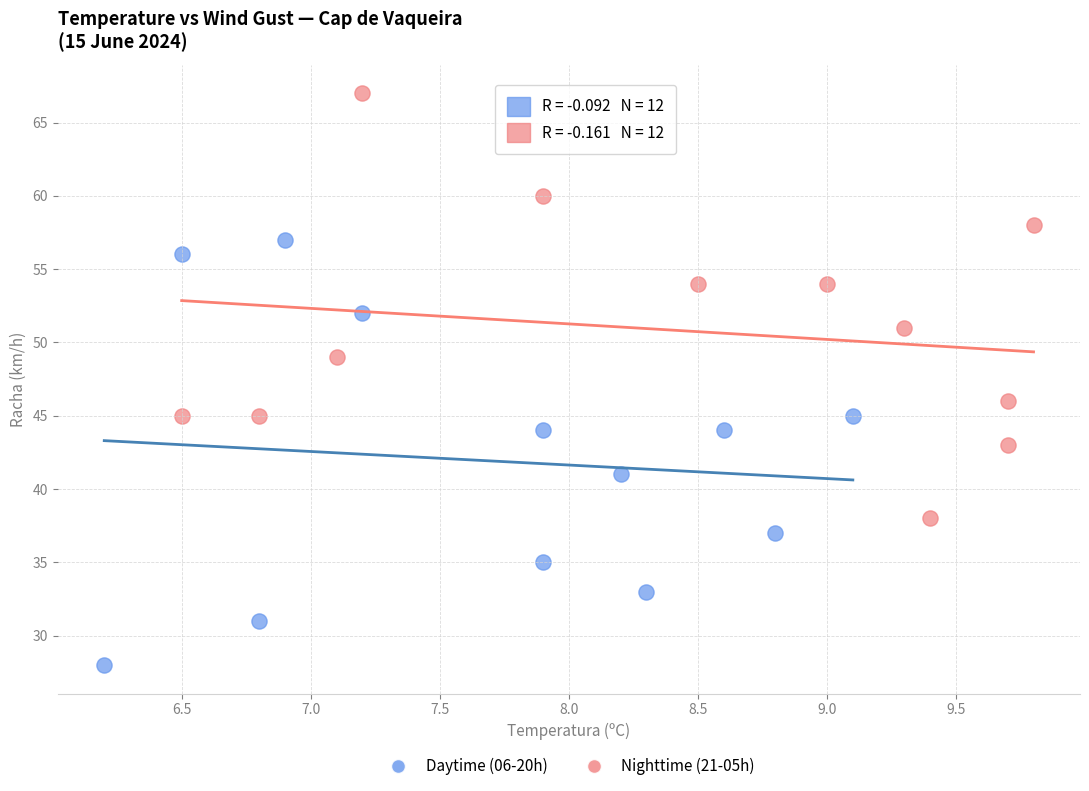

Which series contains the highest Y value?

Nighttime (21-05h)